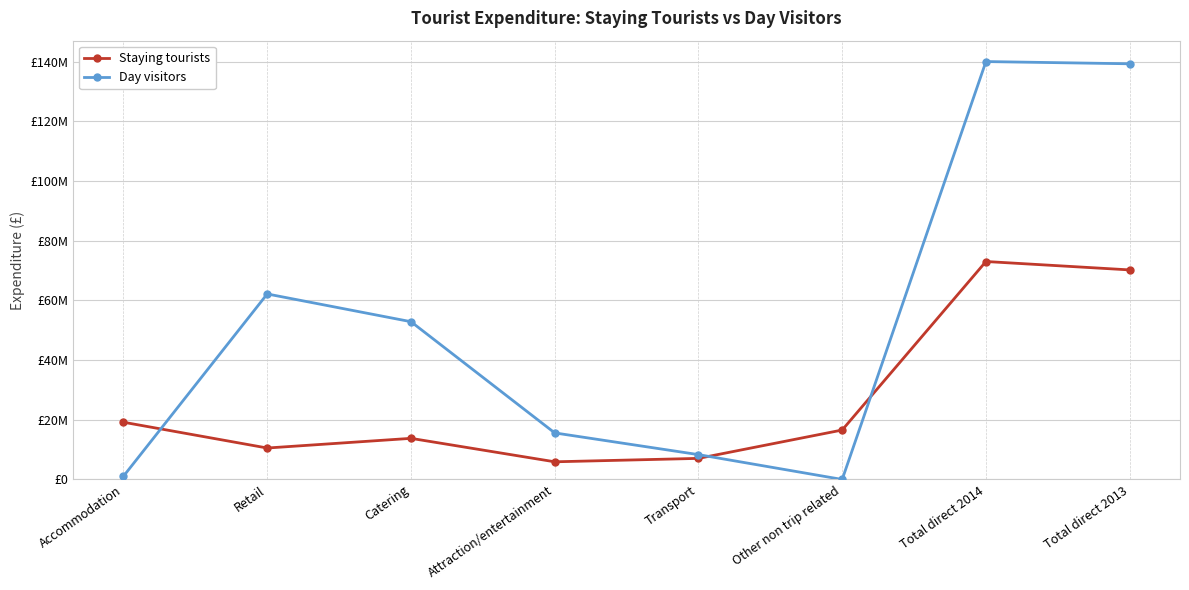

How many interior local peaks does the Day visitors series have?

2